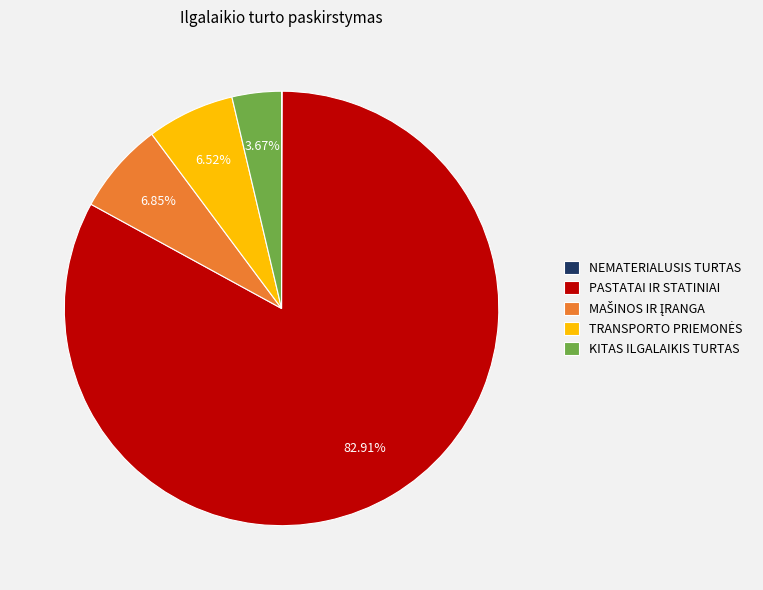

To the nearest percent, what portion does KITAS ILGALAIKIS TURTAS represent?

4%